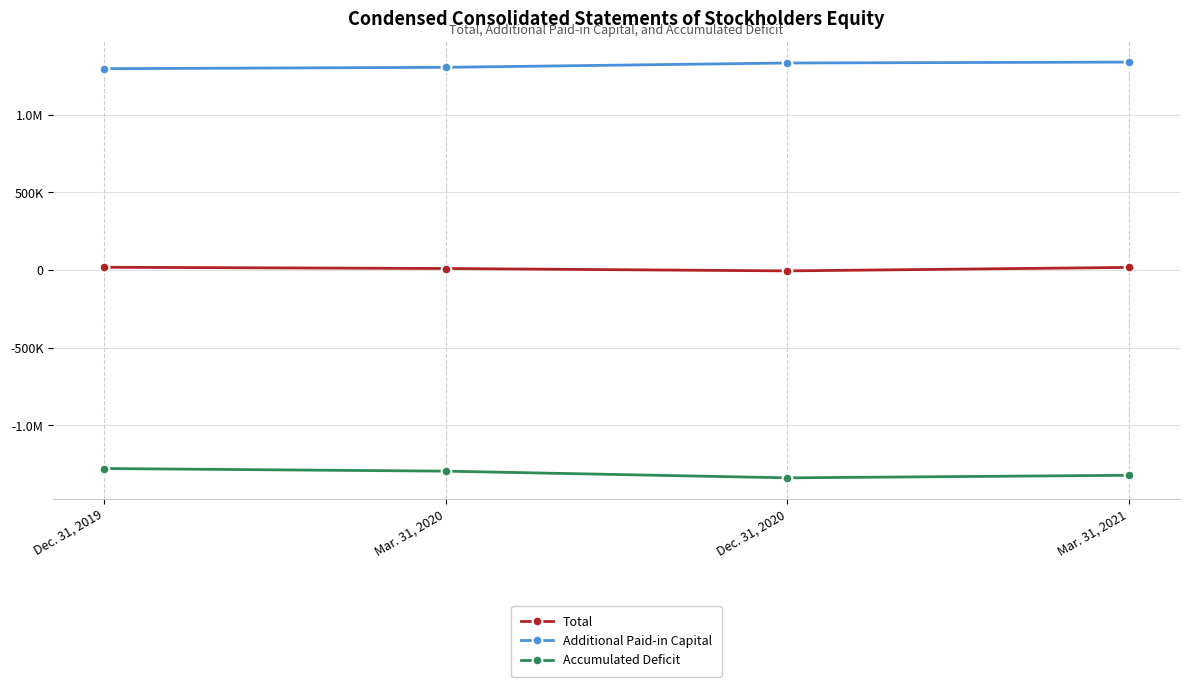

What are all the series names shown in the legend?

Total, Additional Paid-in Capital, Accumulated Deficit